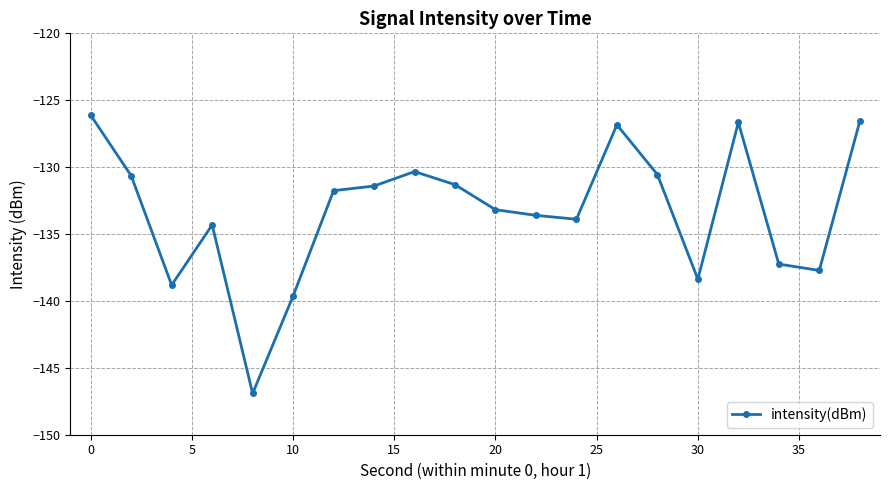

True or false: there are more than 1 points higher than both neighbors.

True